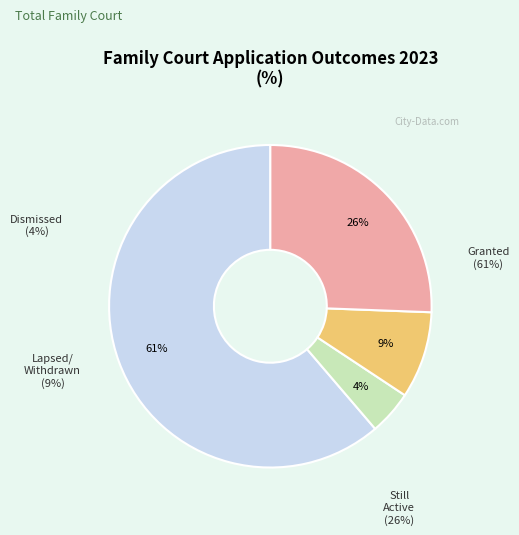

Does Application granted represent more than half of the total?

Yes